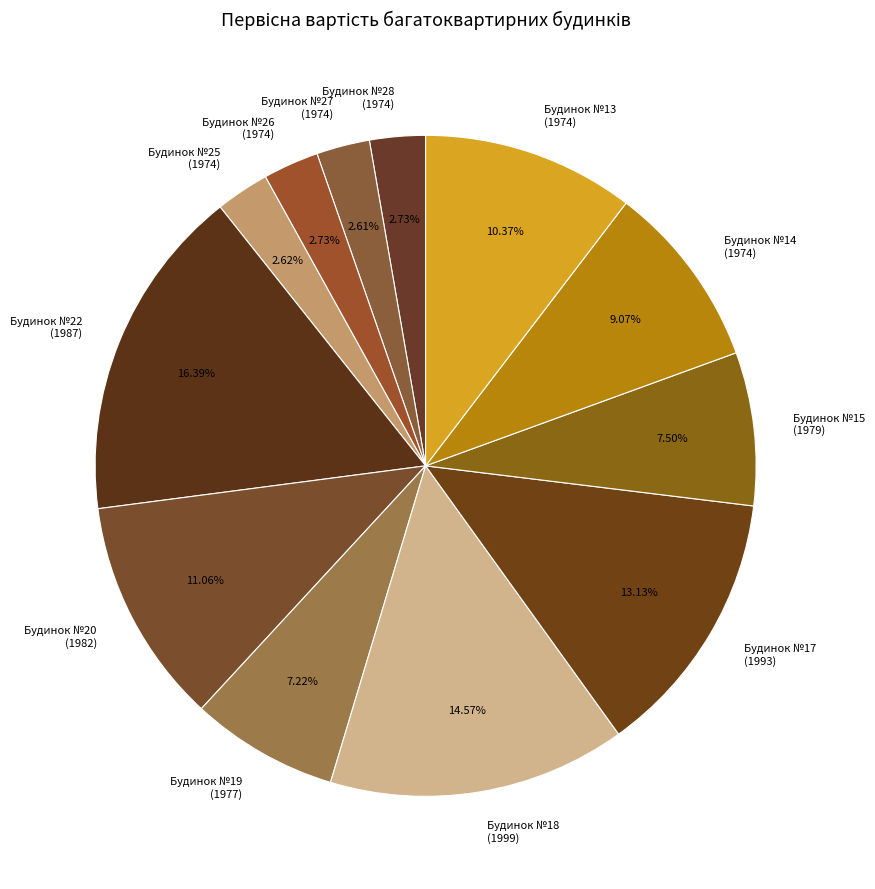

What is the ratio of the value at Будинок №20 (1982) to the value at Будинок №18 (1999)?

0.8